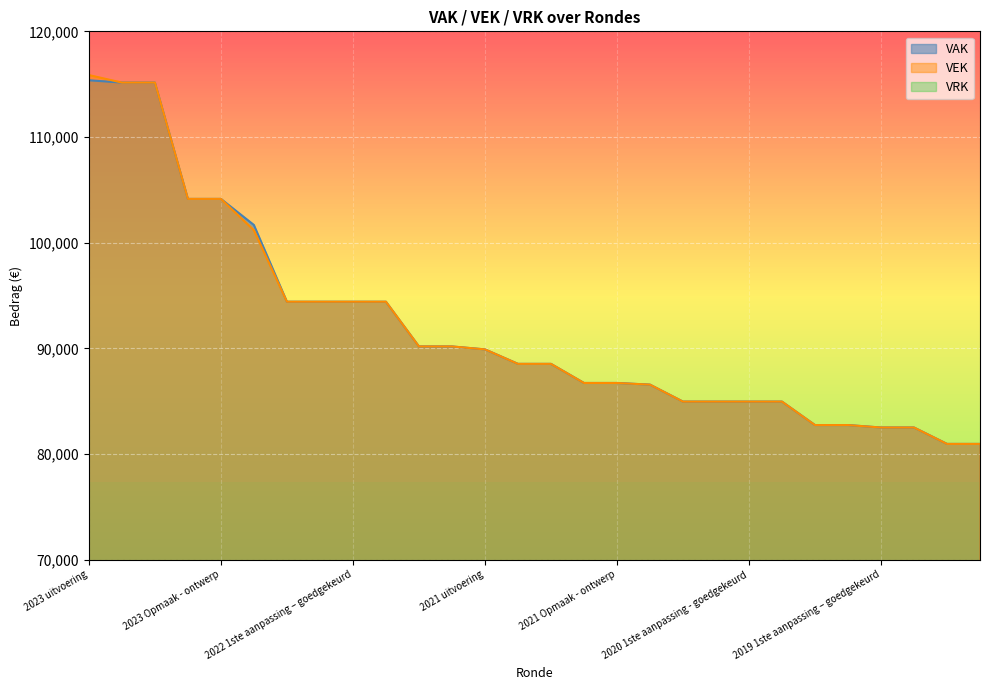

At which category is the sum across all series the highest?

2023 uitvoering